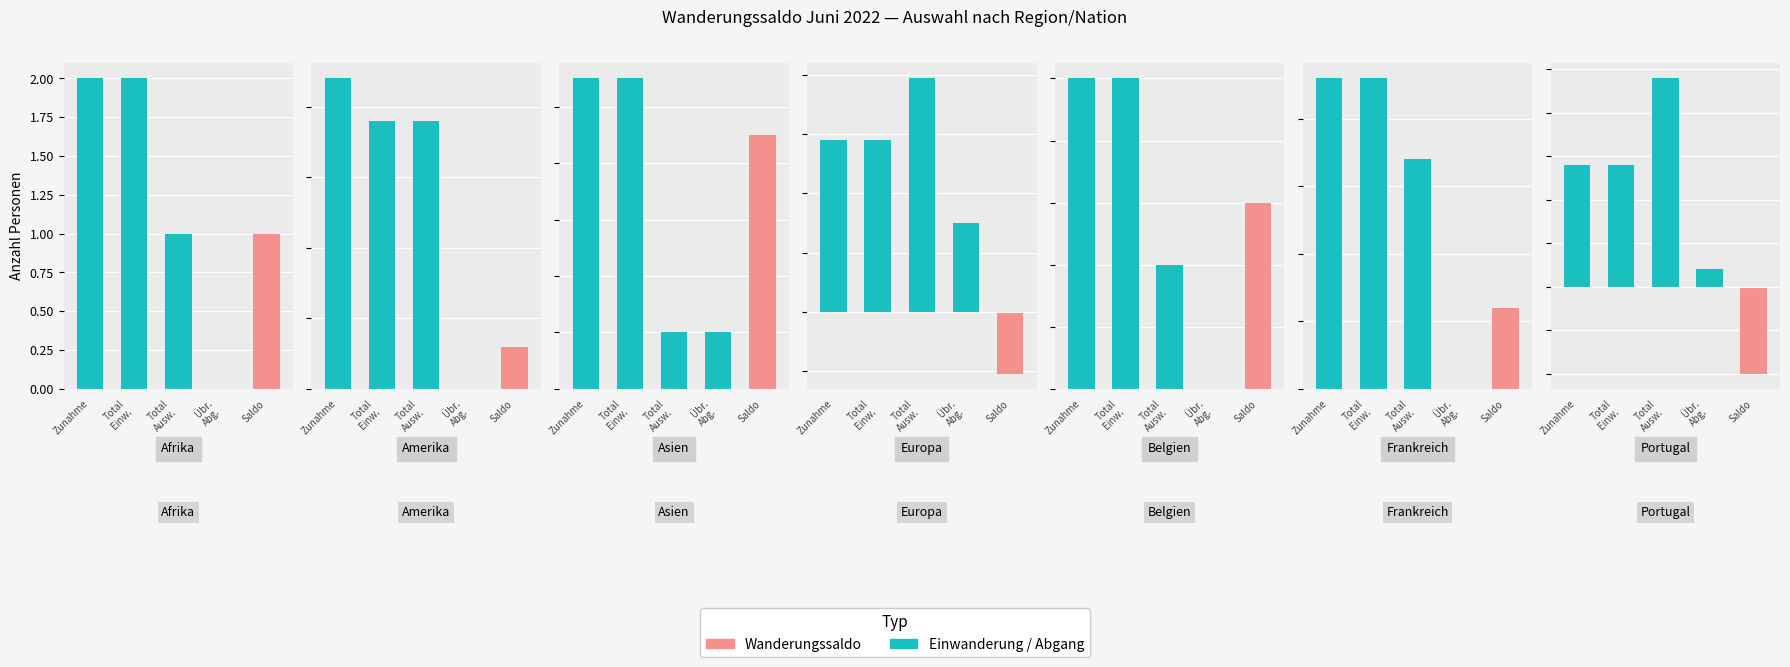

Reading left to right, extract all data points from this chart.

Total Einwanderung: 2	19	11	58	5	23	7
Total Auswanderung: 1	19	2	79	2	17	12
Total übriger Abgang: 0	0	2	30	0	0	1
Wanderungssaldo: 1	3	9	-21	3	6	-5
Reaktivierung: 0	3	0	0	0	0	0
Zunahme: 2	22	11	58	5	23	7